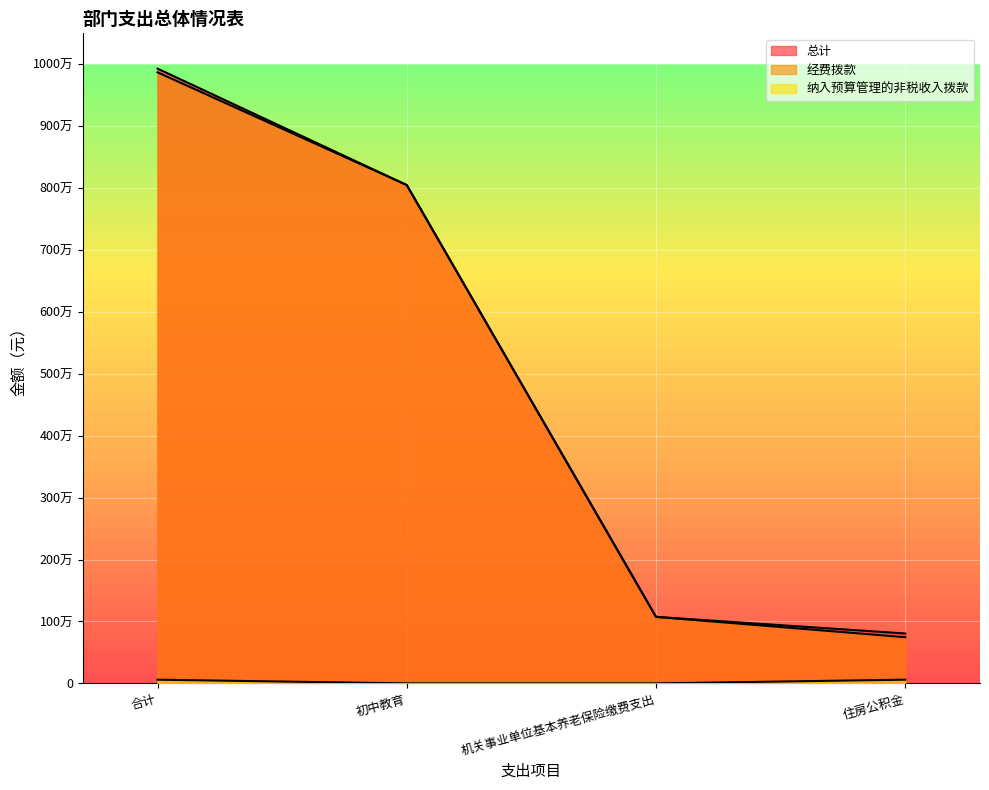

True or false: 纳入预算管理的非税收入拨款 and 经费拨款 cross at least once.

False